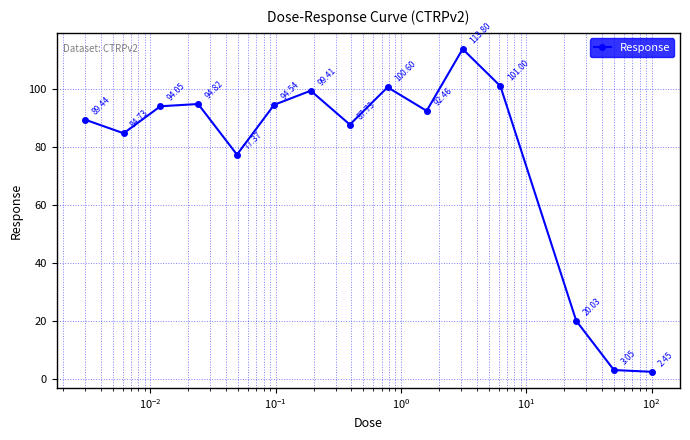

True or false: the data has more than 2 interior local peaks.

True